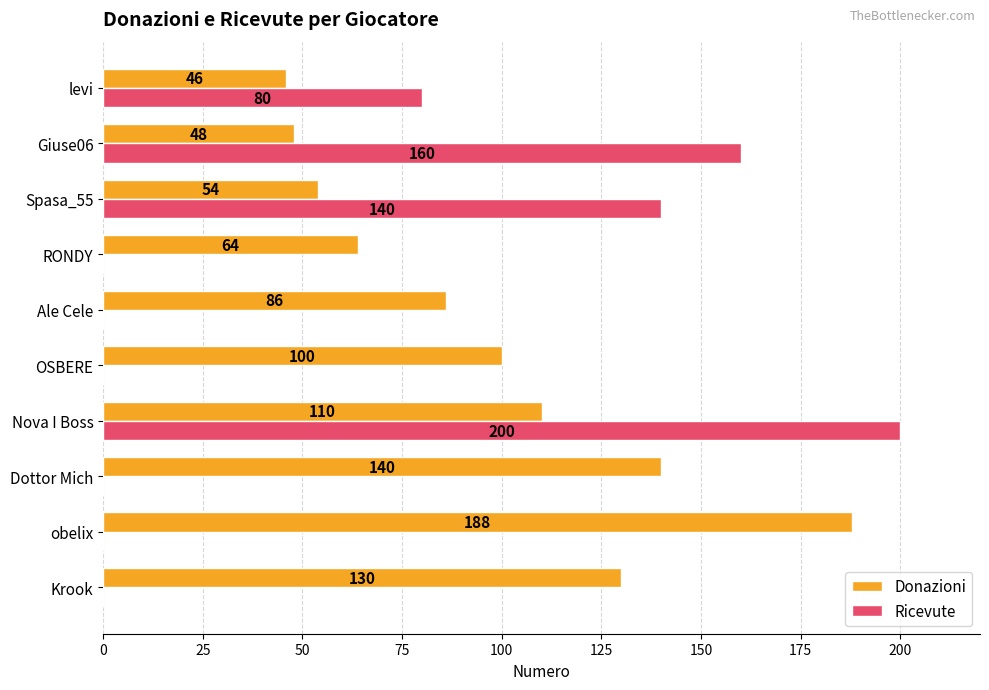

How many data points in Ricevute are above 0?

4